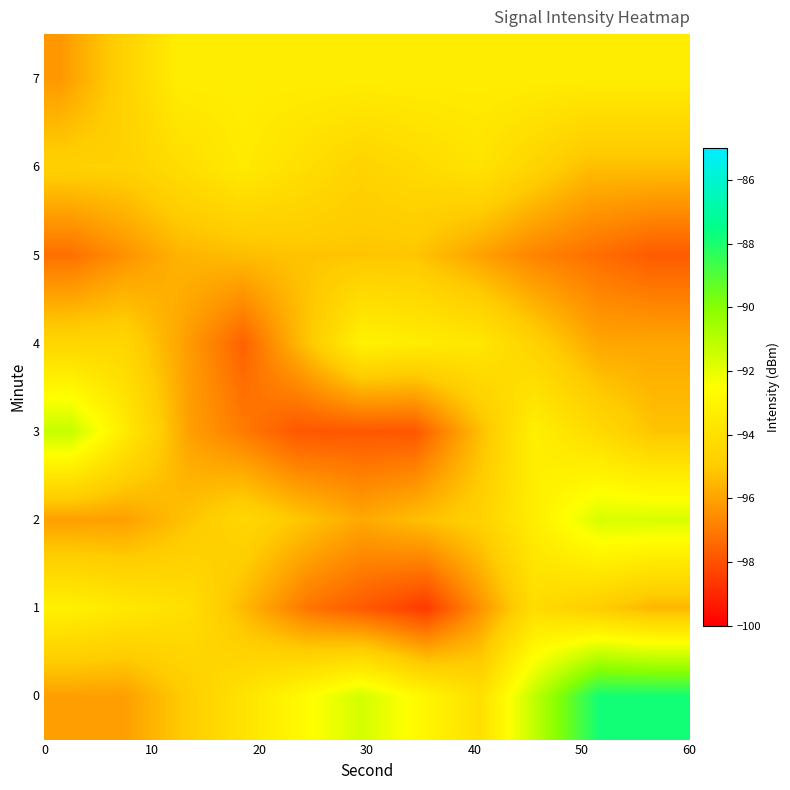

At which category does the chart reach its minimum across all series?

18